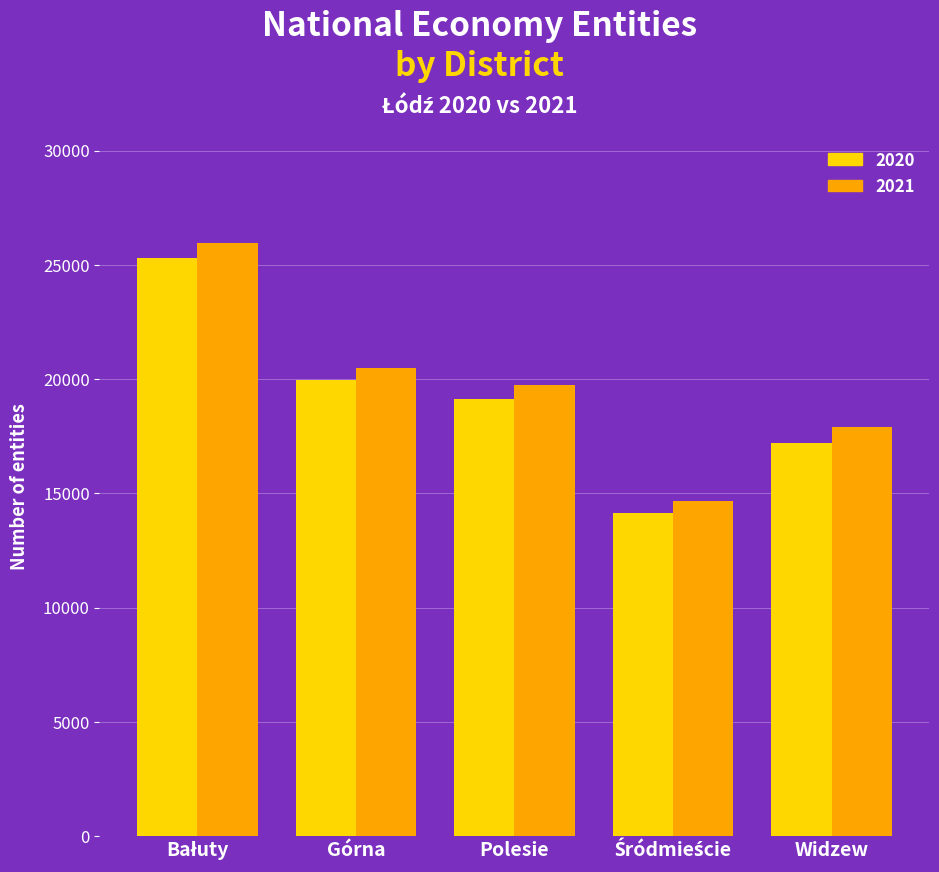

What are all the series names shown in the legend?

2020, 2021